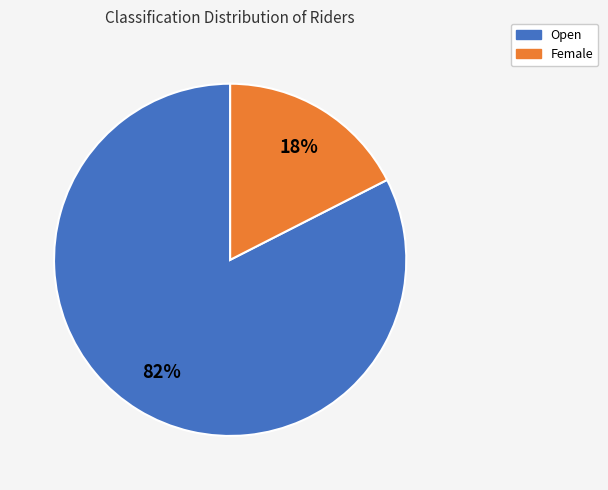

To the nearest percent, what percentage of the pie is Open?

83%